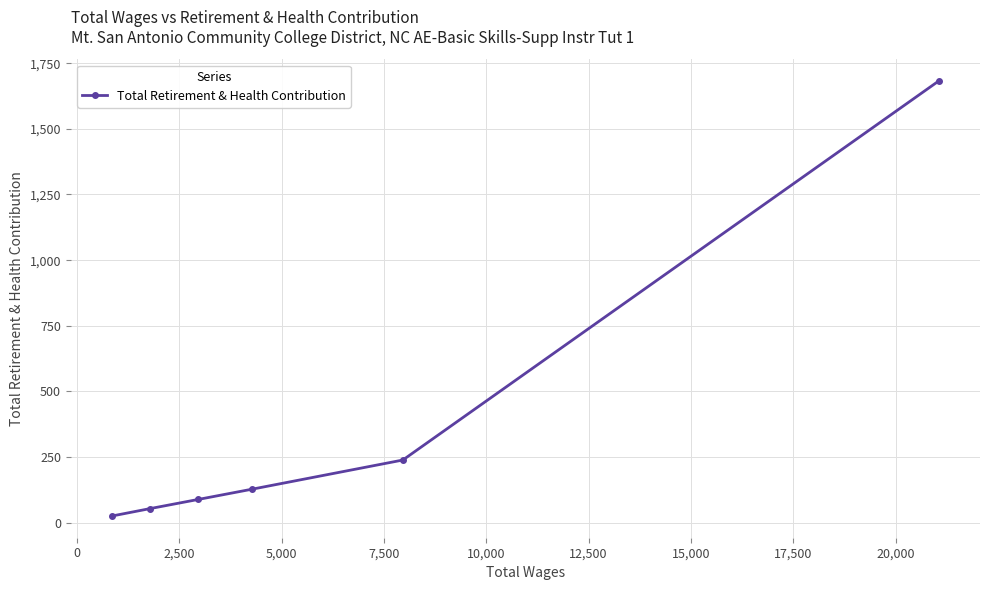

What is the sum of all values?

2218